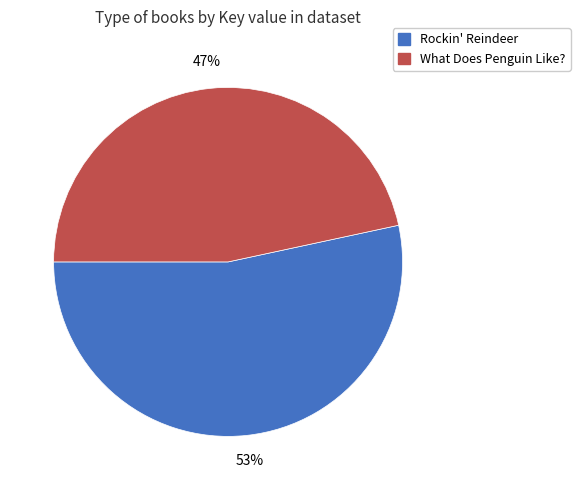

Is it true that Rockin' Reindeer is 39% of the pie?

False